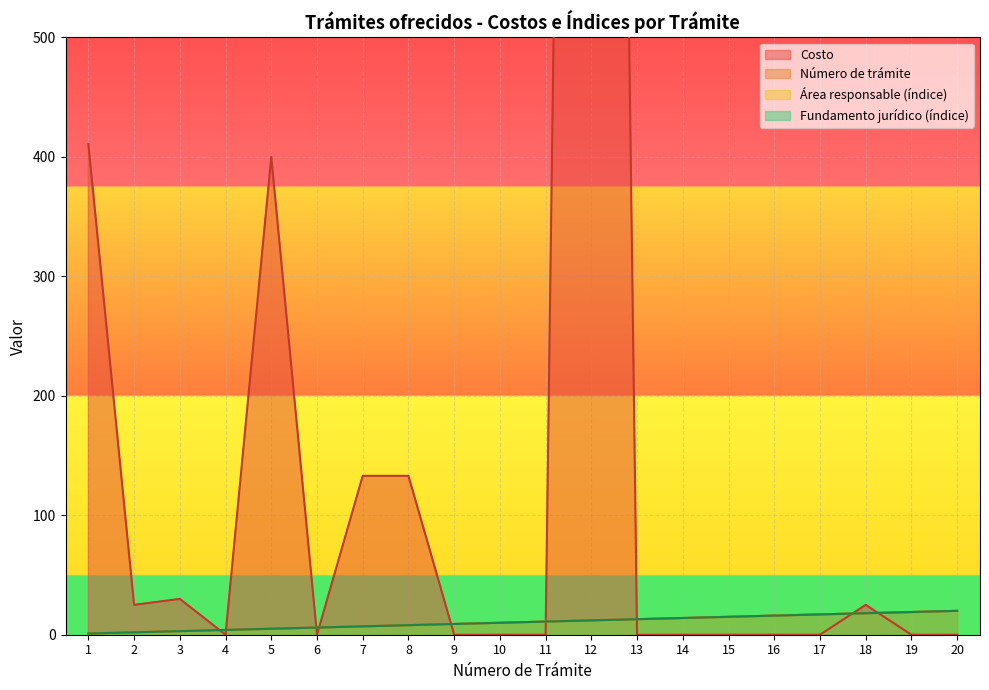

Which category has the highest value in the Fundamento jurídico (índice) series?

20